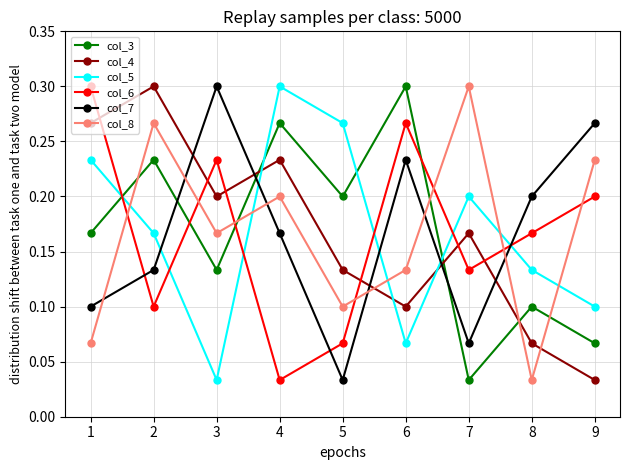

Does the chart have visible grid lines?

Yes